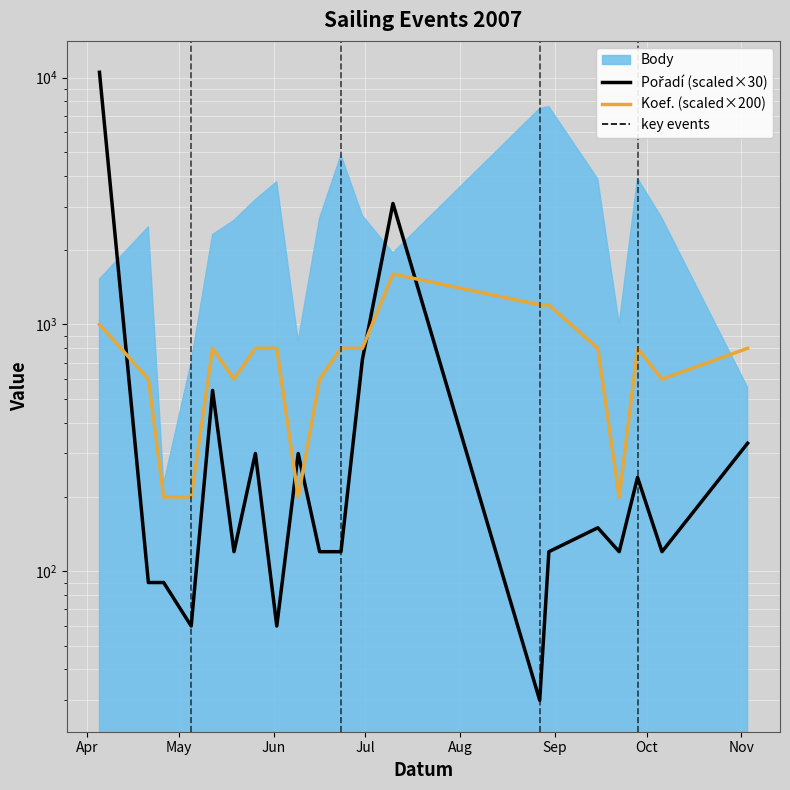

At which label does Pořadí (scaled×30) first exceed 120?

Apr